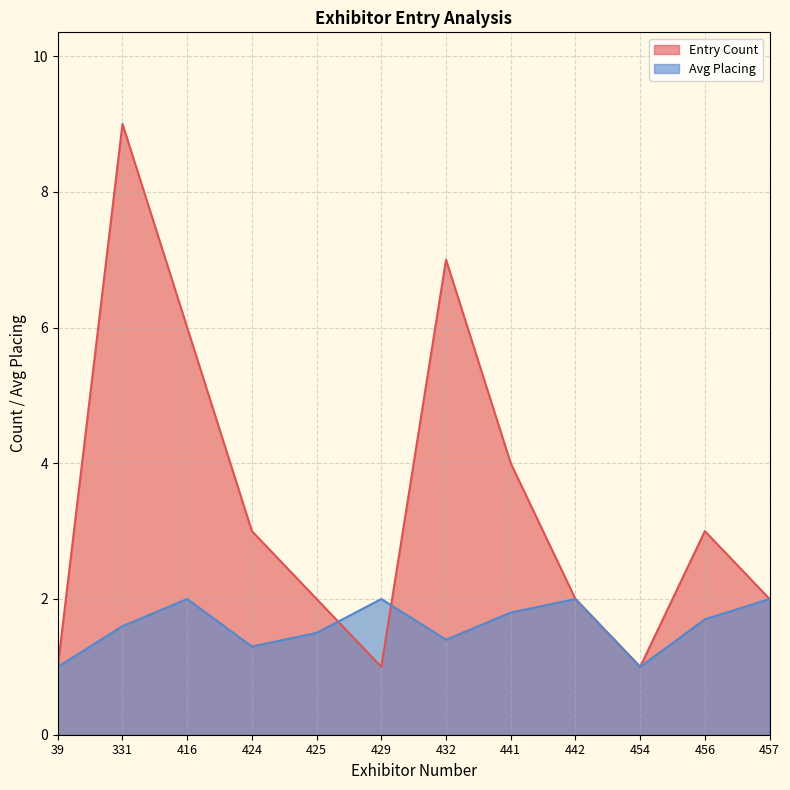

Reading right to left, what are all the values shown in this chart?

Entry Count: 457=2.0	456=3.0	454=1.0	442=2.0	441=4.0	432=7.0	429=1.0	425=2.0	424=3.0	416=6.0	331=9.0	39=1.0
Avg Placing: 457=2.0	456=1.7	454=1.0	442=2.0	441=1.8	432=1.4	429=2.0	425=1.5	424=1.3	416=2.0	331=1.6	39=1.0